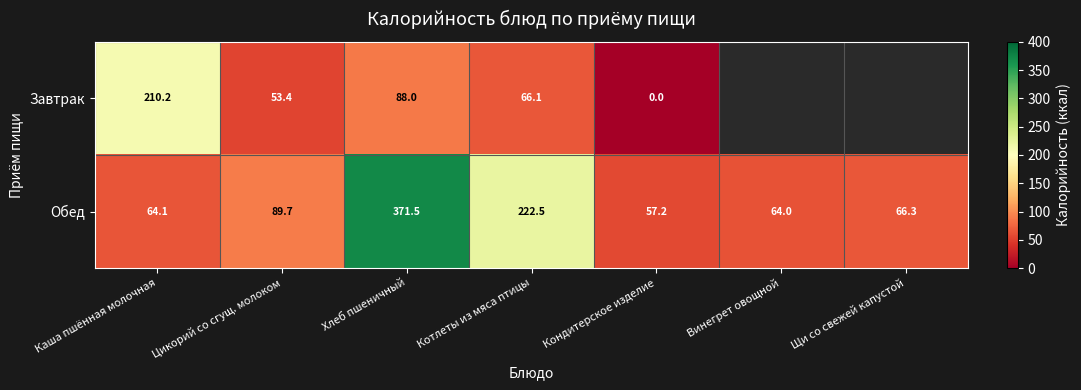

Is the value of Завтрак at Кондитерское изделие greater than the value of Обед at Котлеты из мяса птицы?

No